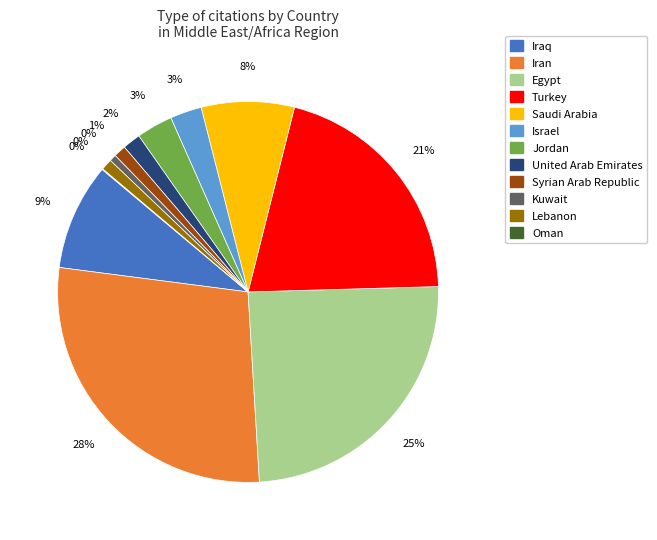

Is United Arab Emirates the majority of the pie?

No